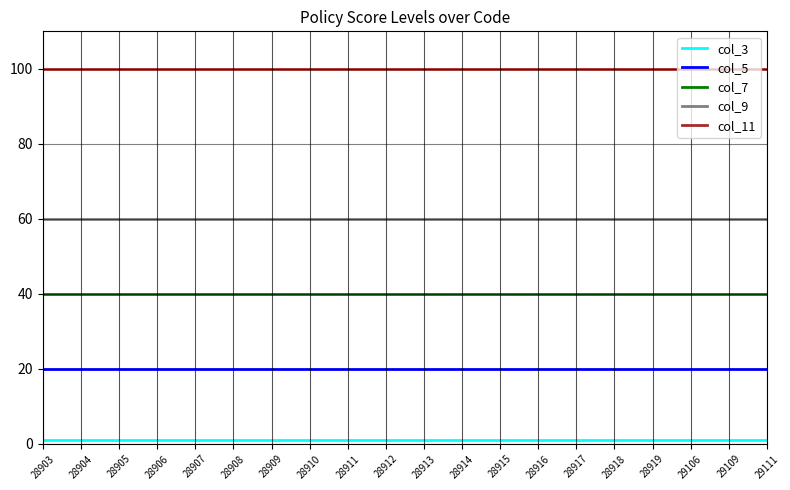

The col_9 series shows 40 at 28904. True or false?

False